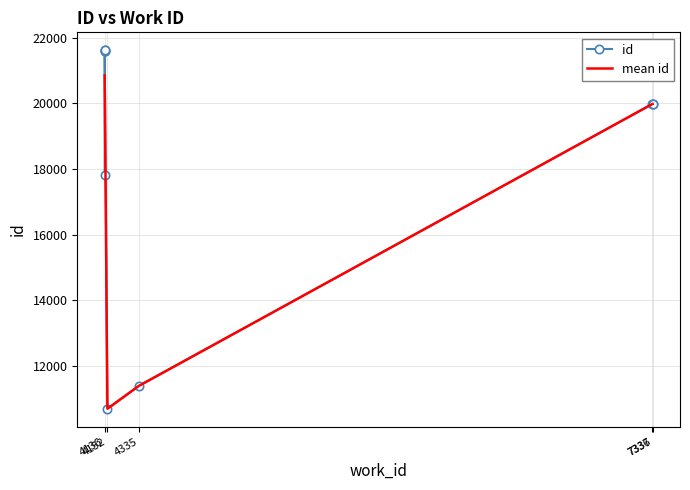

List the labels in order of value, largest first.

4136, 4136, 4136, 4136, 7337, 7337, 7336, 4136, 4335, 4152